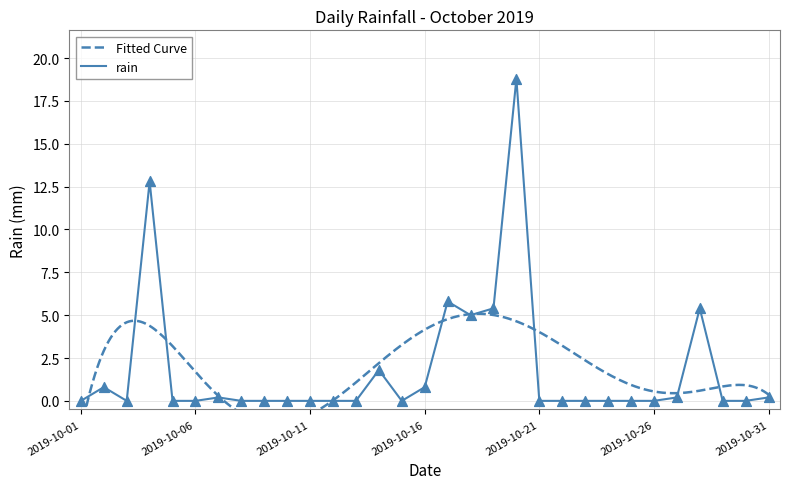

What is the change in value from 2019-10-08 to 2019-10-14?

+1.8